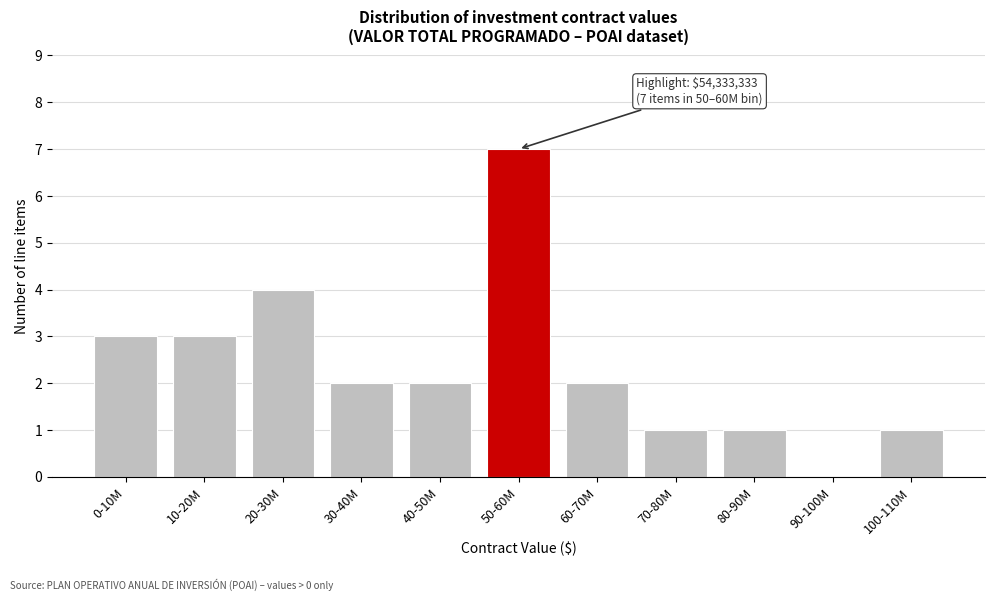

Reading left to right, extract all data points from this chart.

0-10M=3	10-20M=3	20-30M=4	30-40M=2	40-50M=2	50-60M=7	60-70M=2	70-80M=1	80-90M=1	90-100M=0	100-110M=1